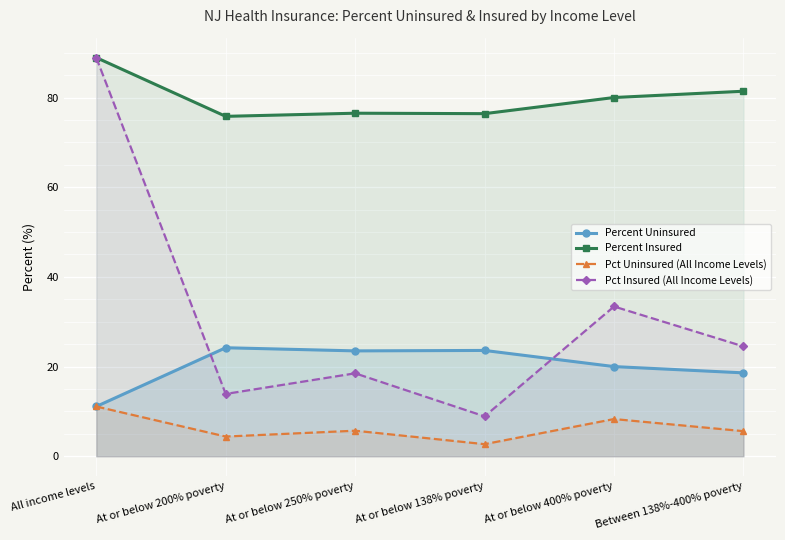

True or false: Pct Uninsured (All Income Levels) and Percent Insured intersect in this chart.

False